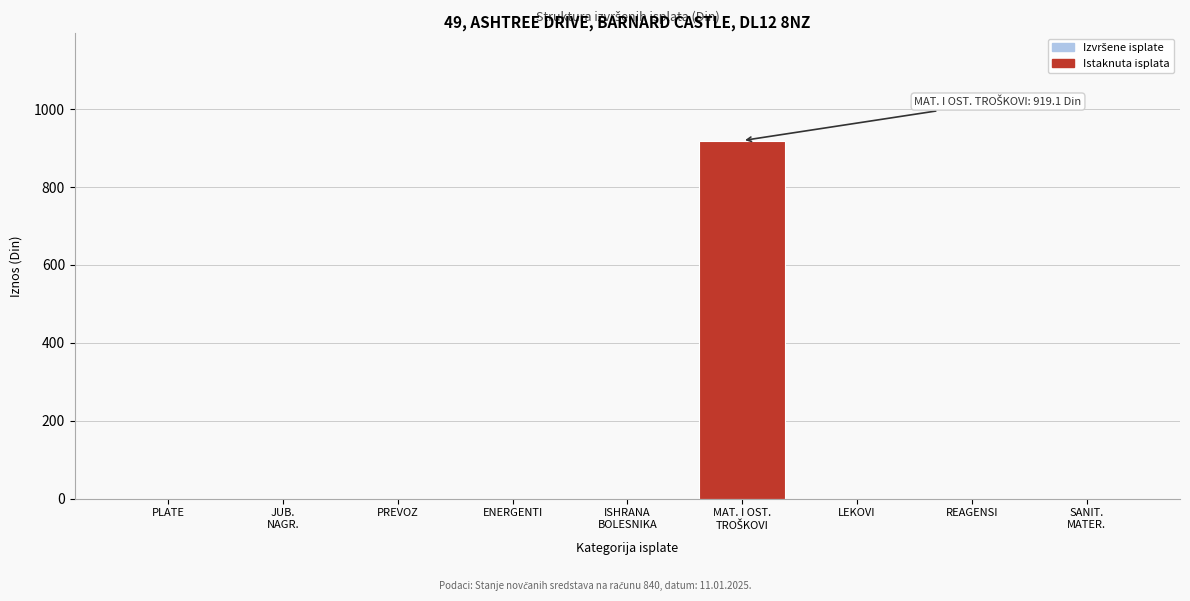

The chart shows a value of -404.5 at REAGENSI. True or false?

False